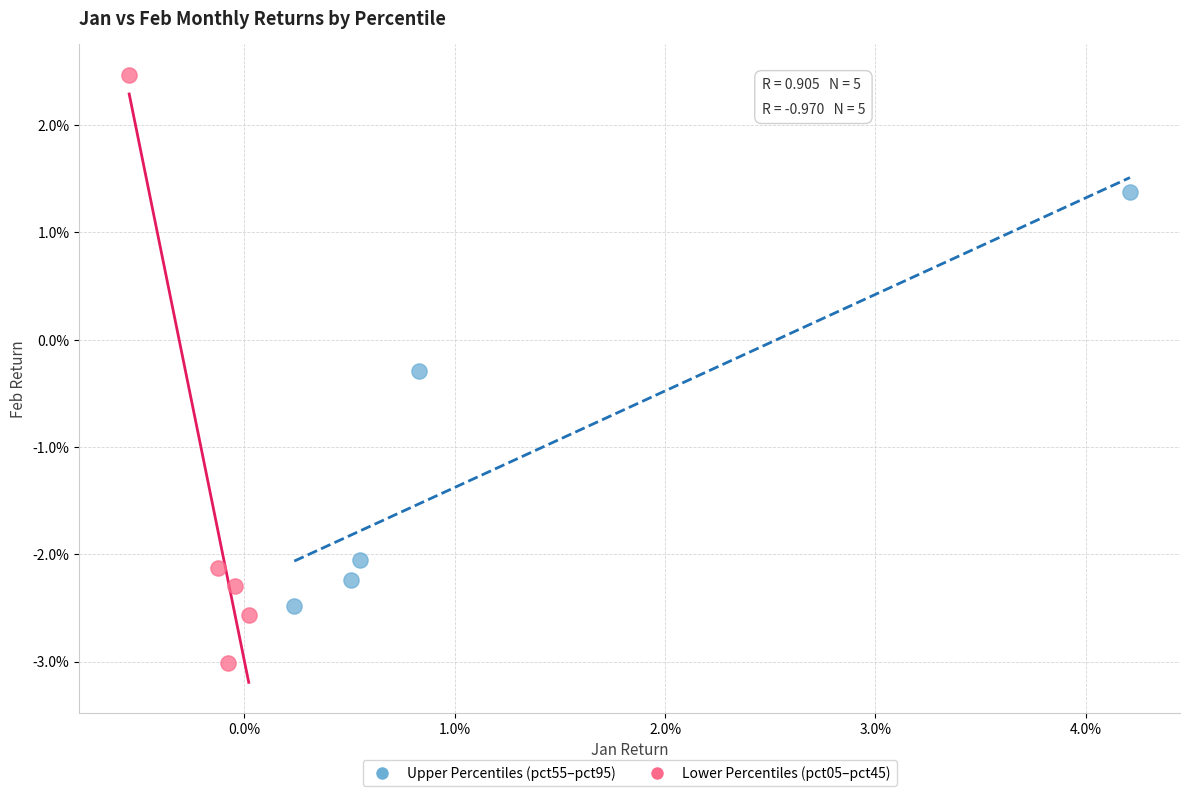

Which series reaches the minimum Y coordinate?

Lower Percentiles (pct05–pct45)